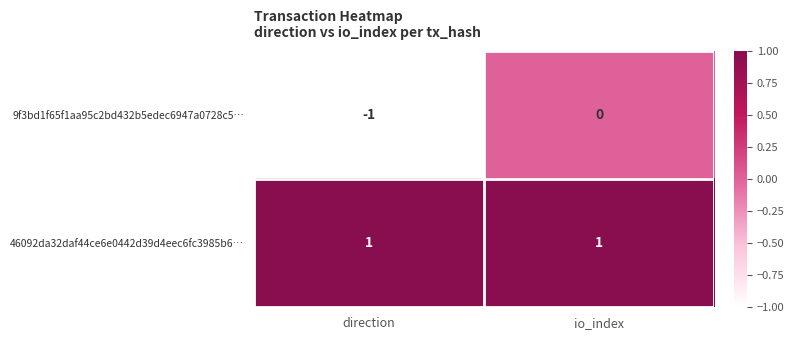

The value of 9f3bd1f65f1aa95c2bd432b5edec6947a0728c5… at io_index is 0. True or false?

True